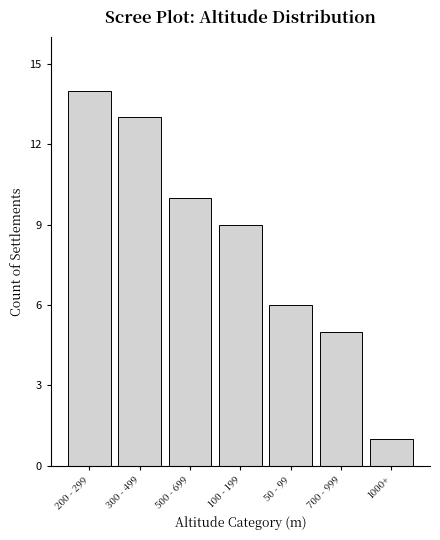

Reading left to right, extract all data points from this chart.

14	13	10	9	6	5	1